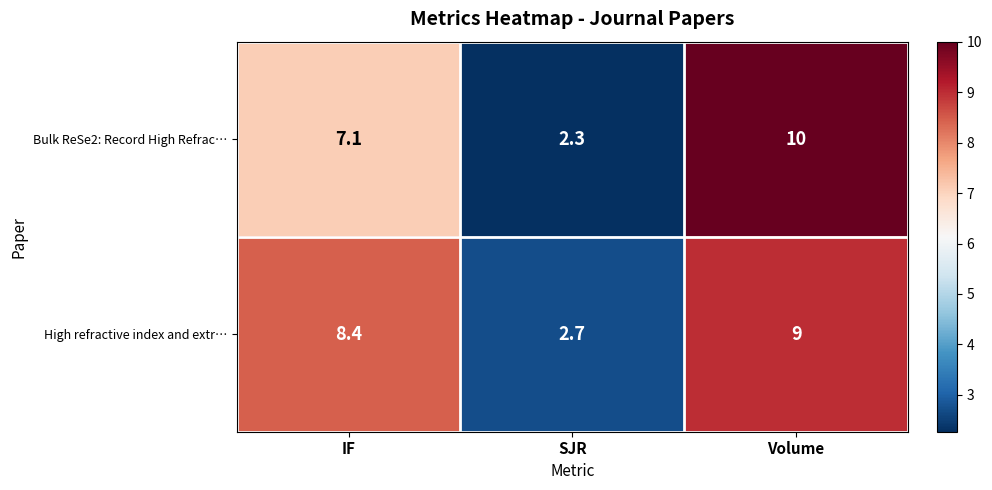

True or false: Bulk ReSe2: Record High Refrac… has a value of 5.4 at Volume.

False